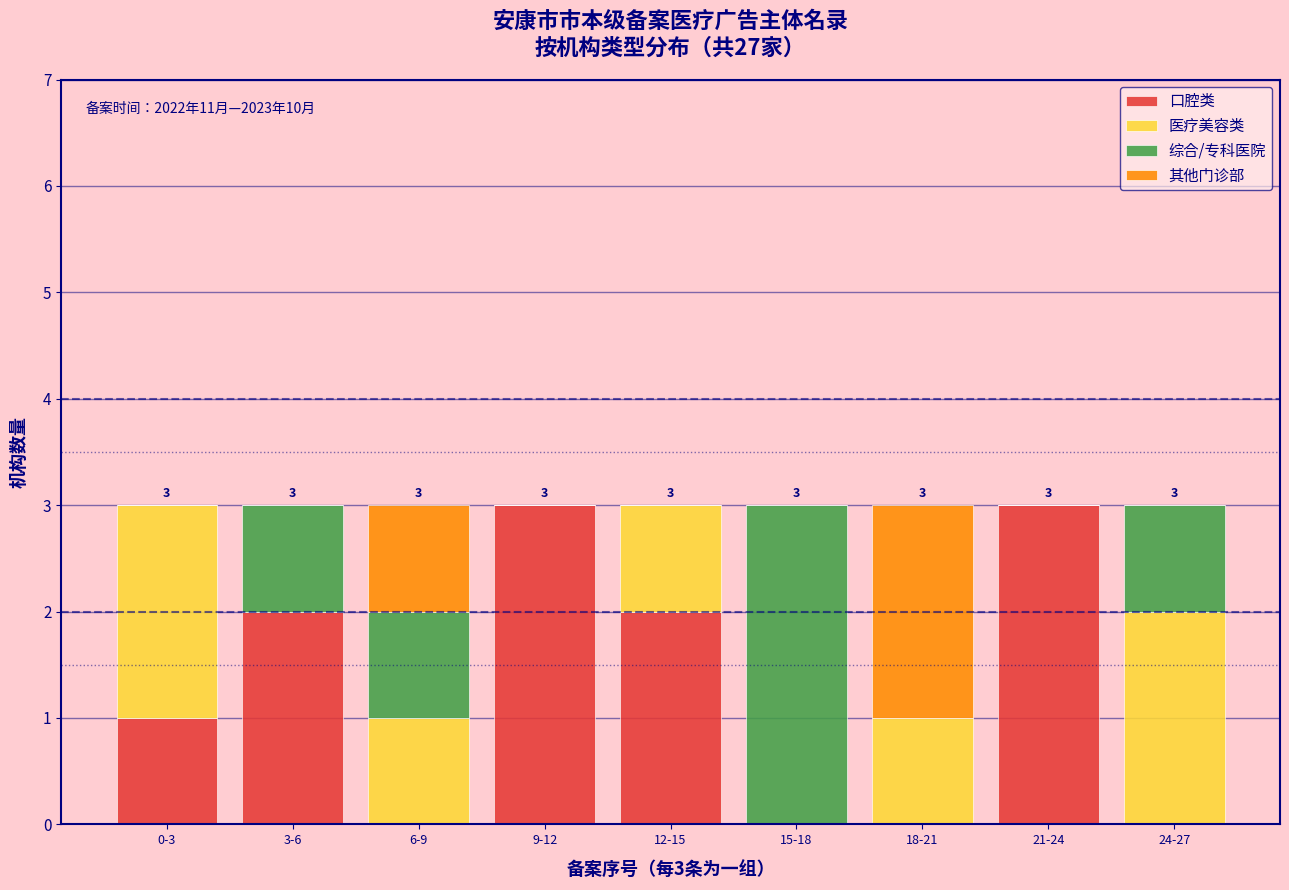

What is the total value across all series at 24-27?

3